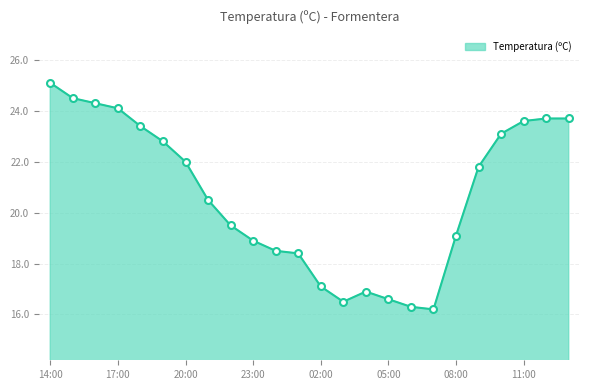

What is the minimum value shown in the chart?

16.2